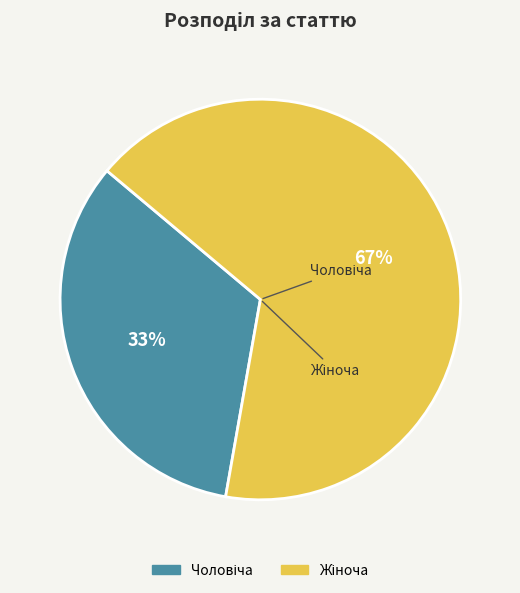

Does any single category account for the majority?

Yes